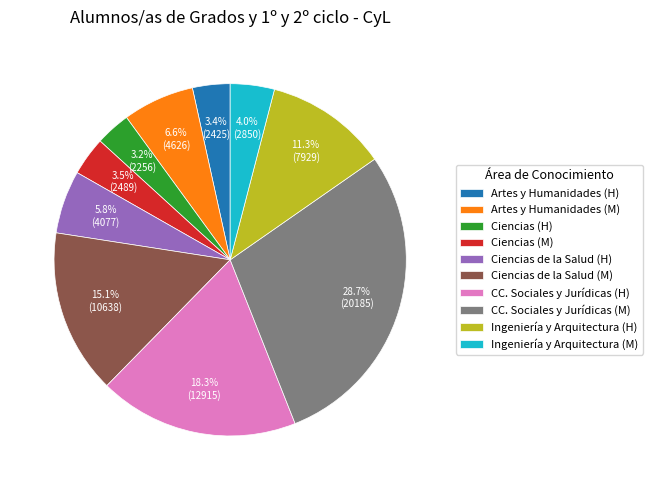

What portion of the pie excludes Ciencias (M)?

96.5%